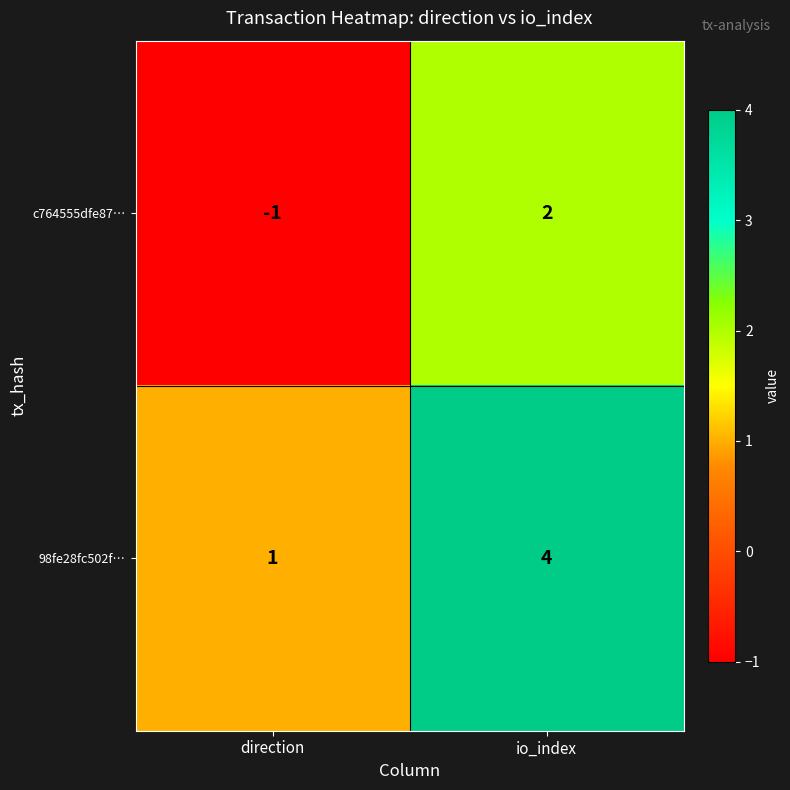

The value of c764555dfe87… at io_index is 3. True or false?

False